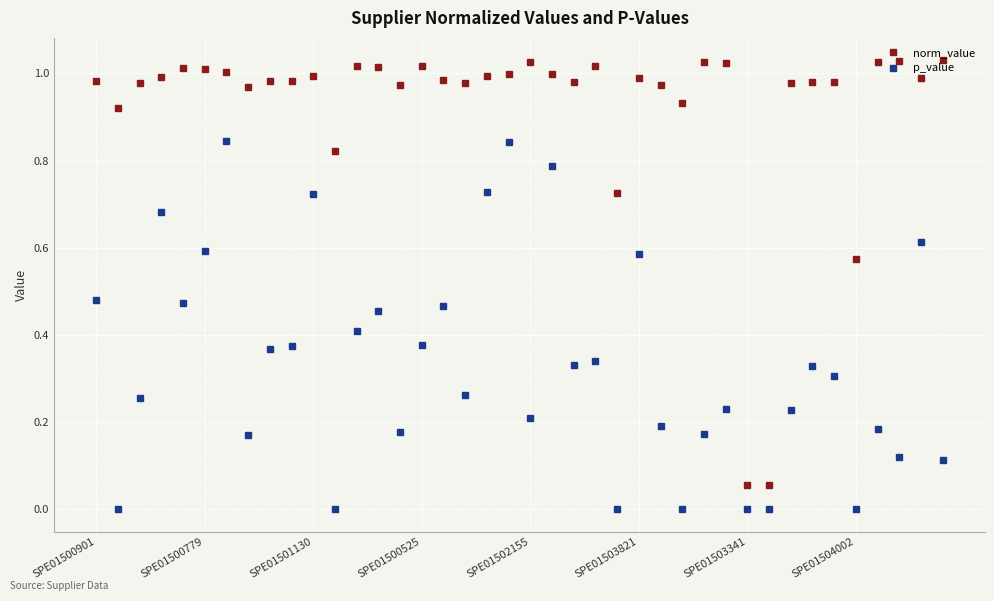

What is the sum of all norm_value values?

37.0